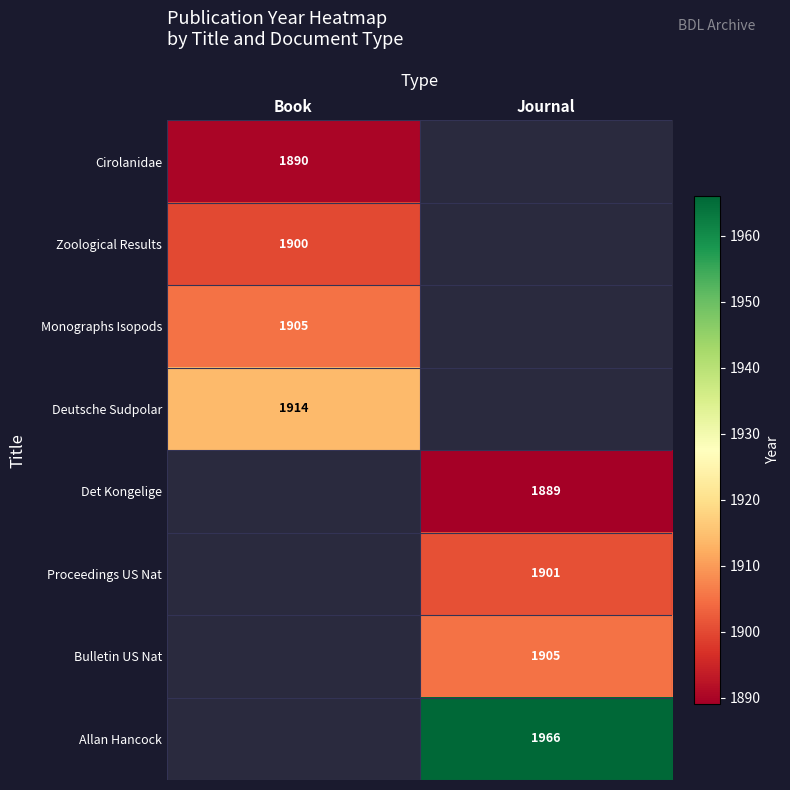

The Det Kongelige series shows 967 at Journal. True or false?

False